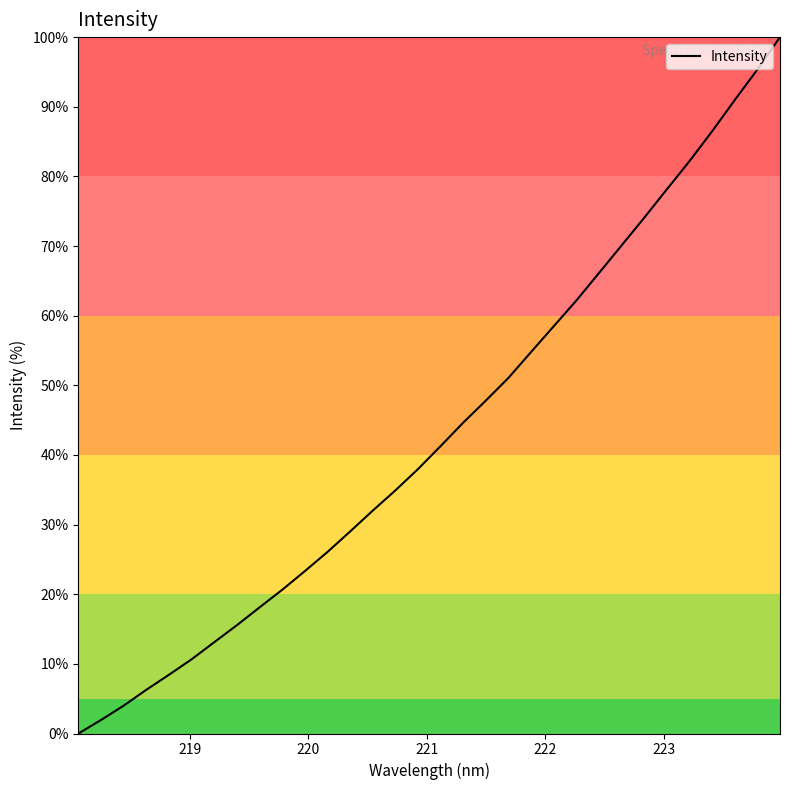

How many lines are shown in the chart?

1